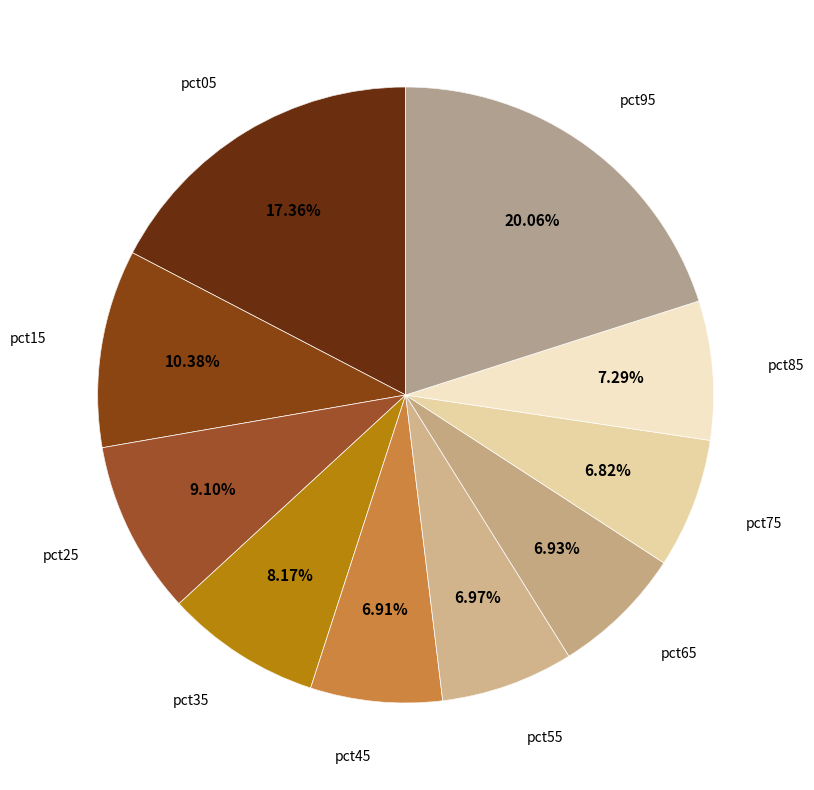

Is pct75 the majority of the pie?

No